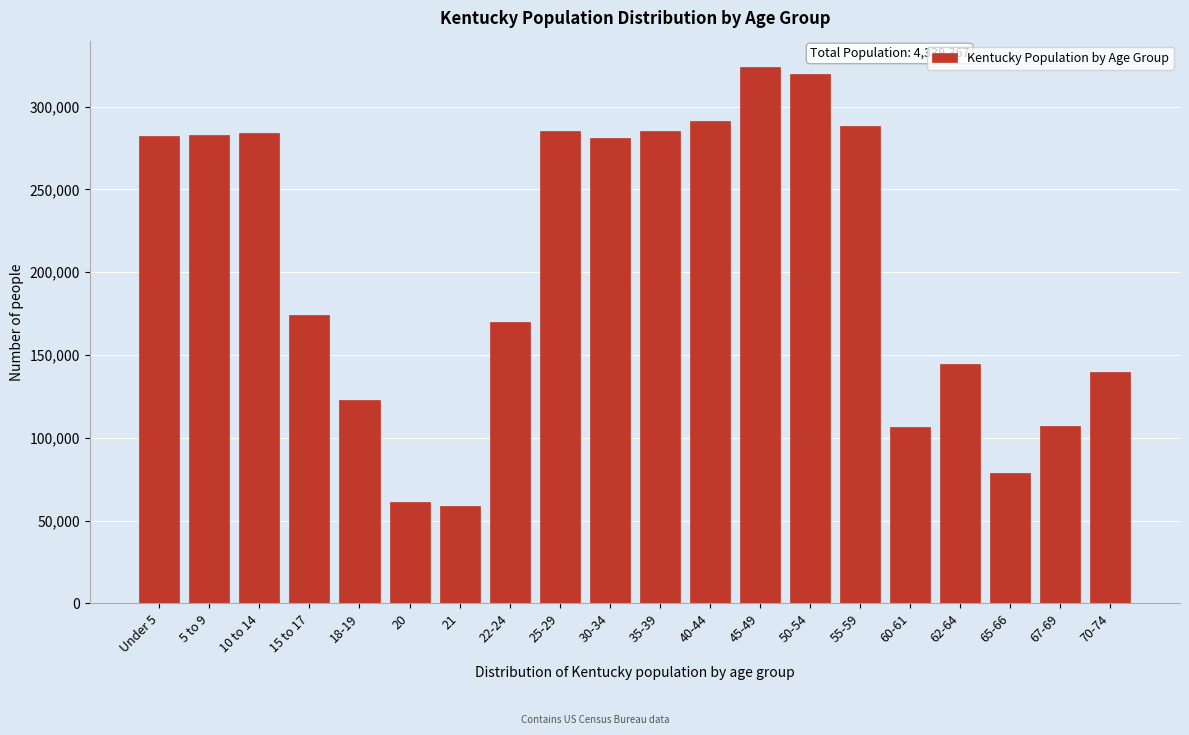

What is the label of the 4th bar from the left?

15 to 17